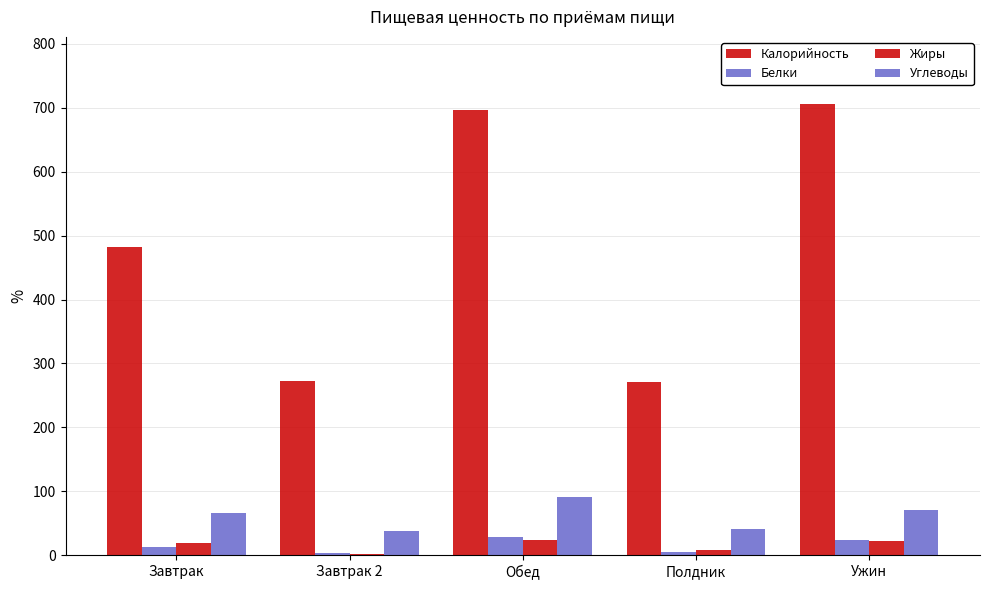

What is the average value of the Углеводы series?

61.1